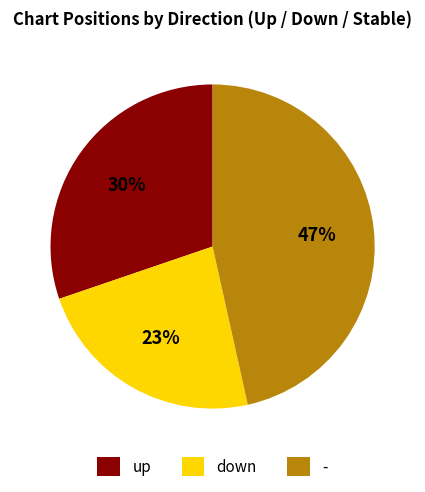

To the nearest percent, what is the average slice percentage?

33%